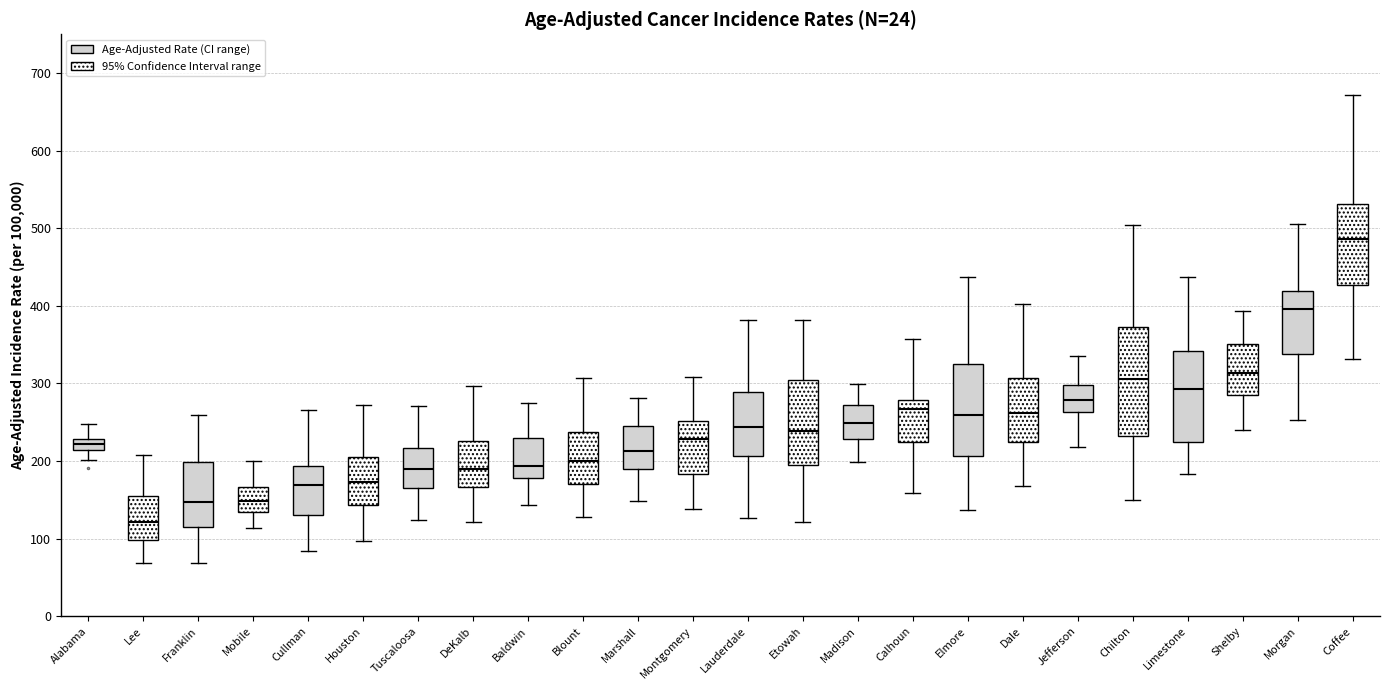

Comparing the boxes themselves (not the whiskers), which one is the tallest?

Chilton